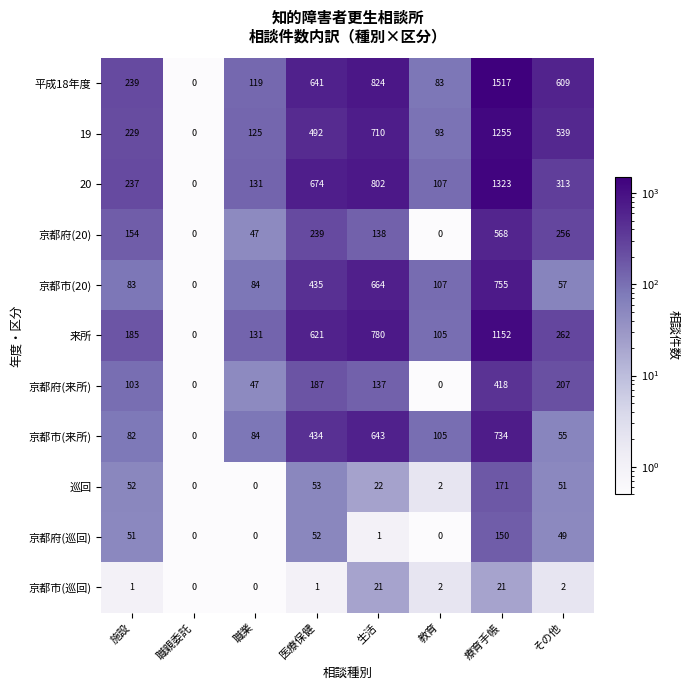

What is the average value of the 20 series?

448